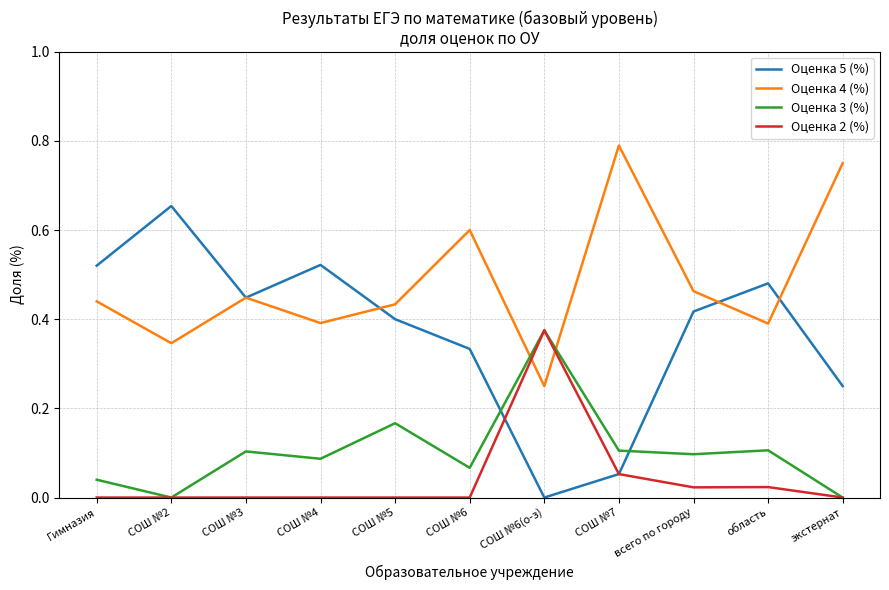

How many lines are shown in the chart?

4